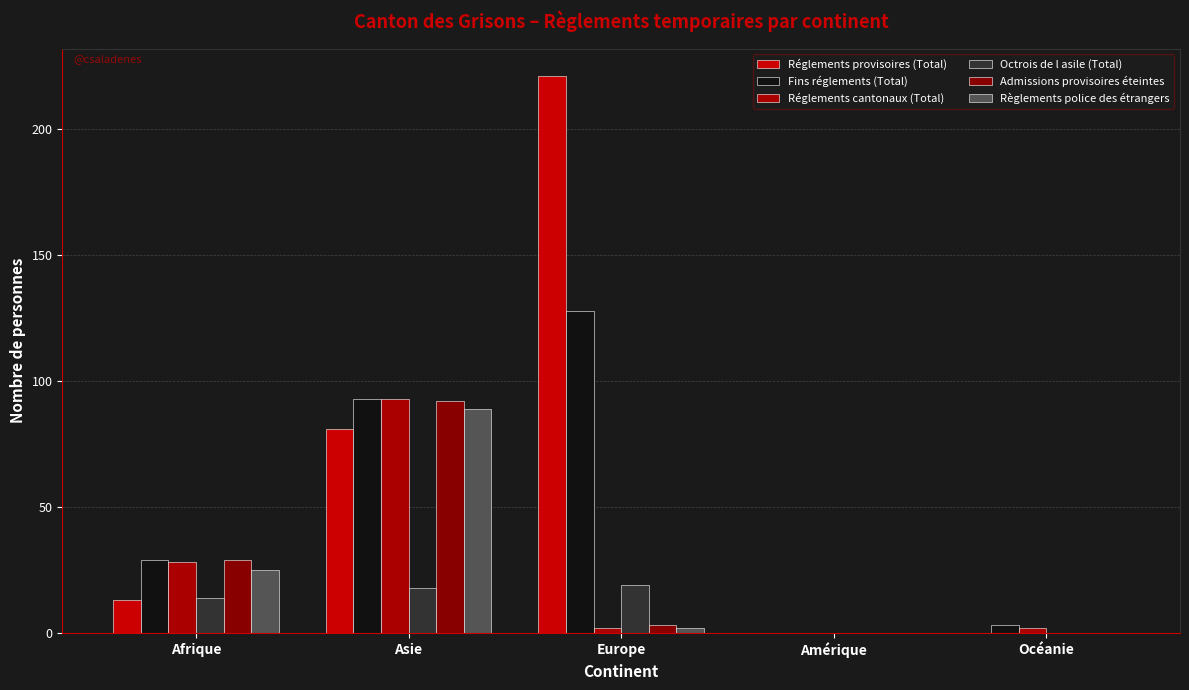

How many distinct data groups are displayed?

6